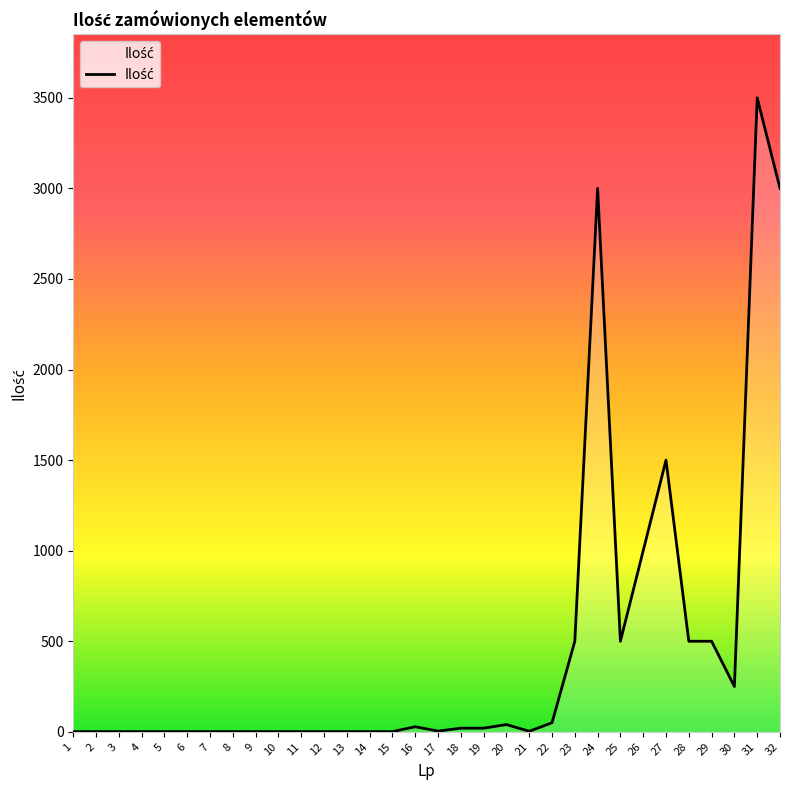

Approximately how many times larger is the value at 18 compared to 11?

20.0